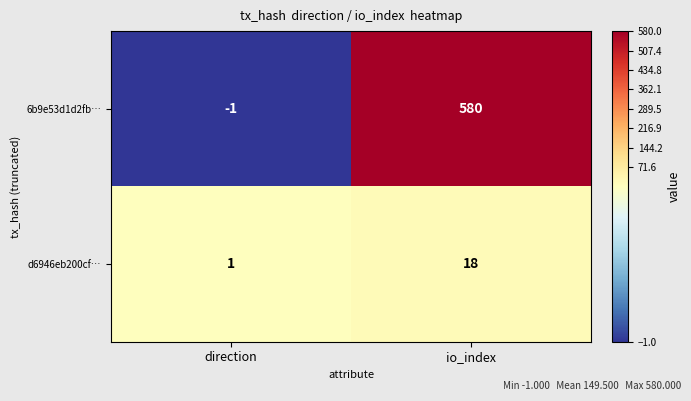

Reading left to right, transcribe all the data shown in this chart.

6b9e53d1d2fb…: -1	580
d6946eb200cf…: 1	18